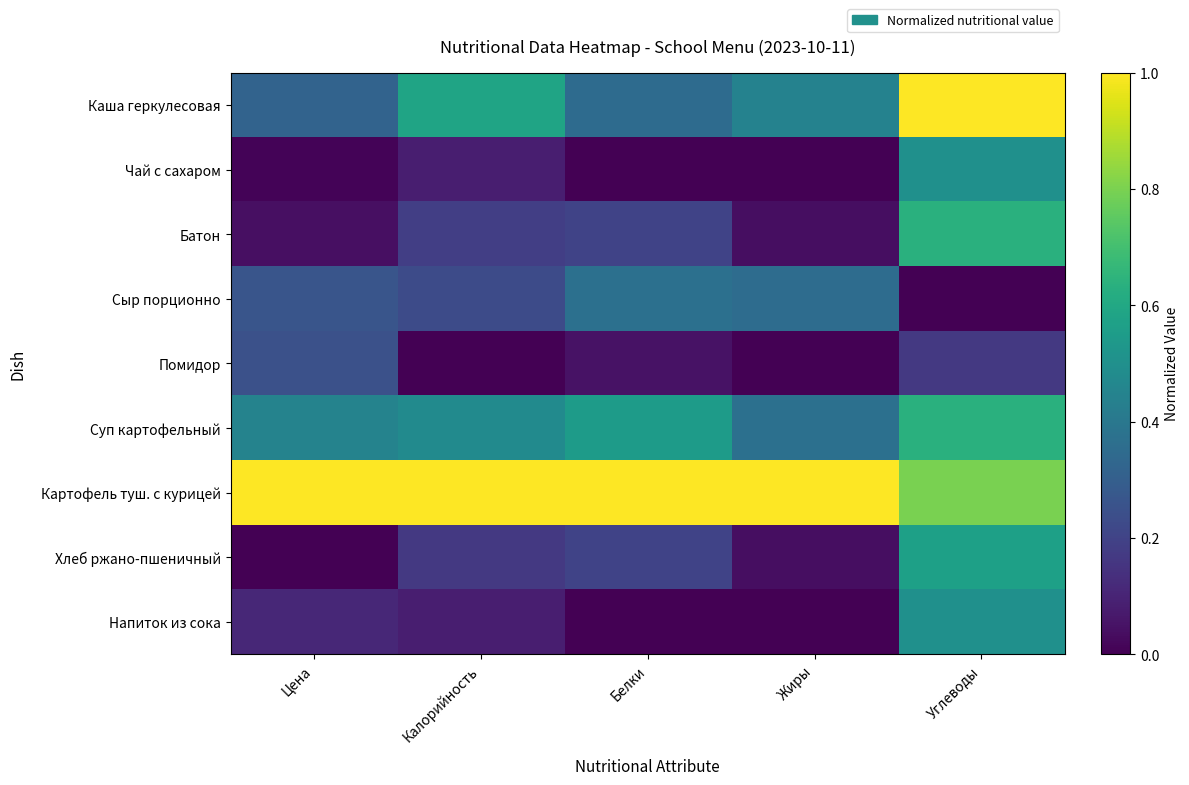

How many distinct data groups are displayed?

9